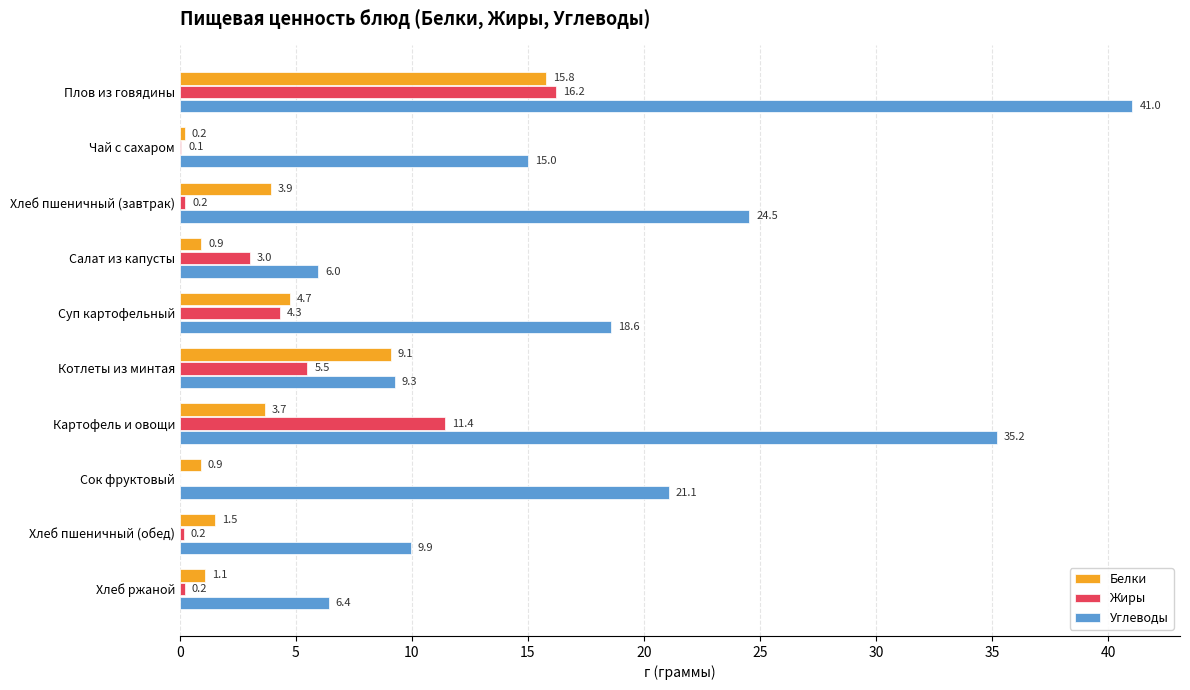

Which label corresponds to the largest value in the chart?

Плов из говядины